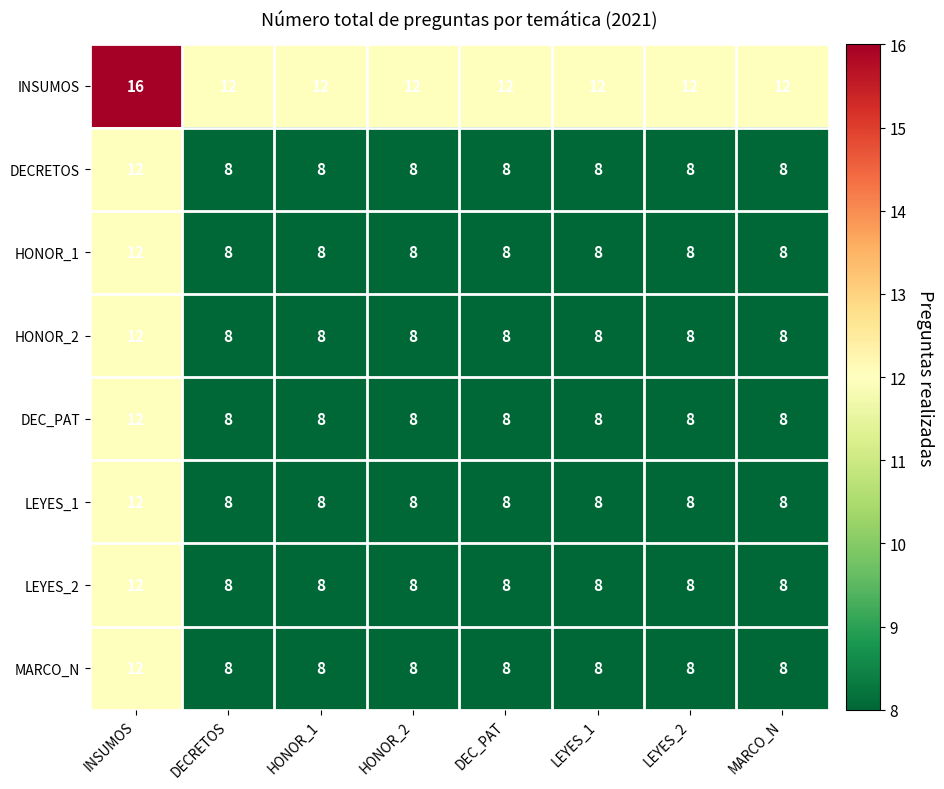

What is the minimum value shown in the chart?

8